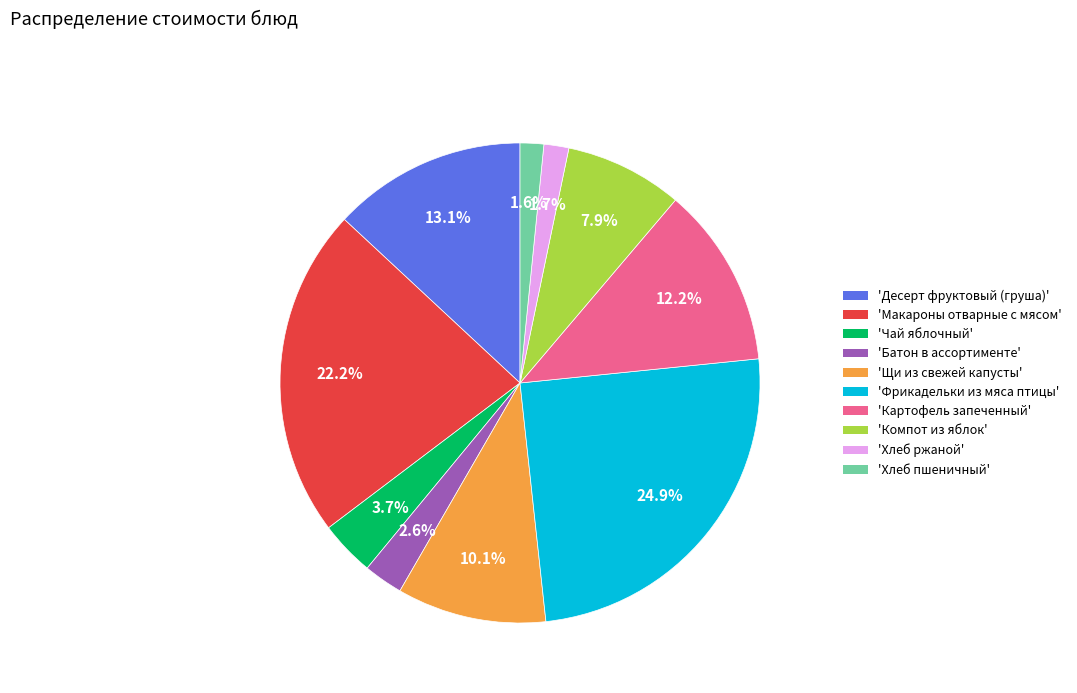

Does any single category account for the majority?

No